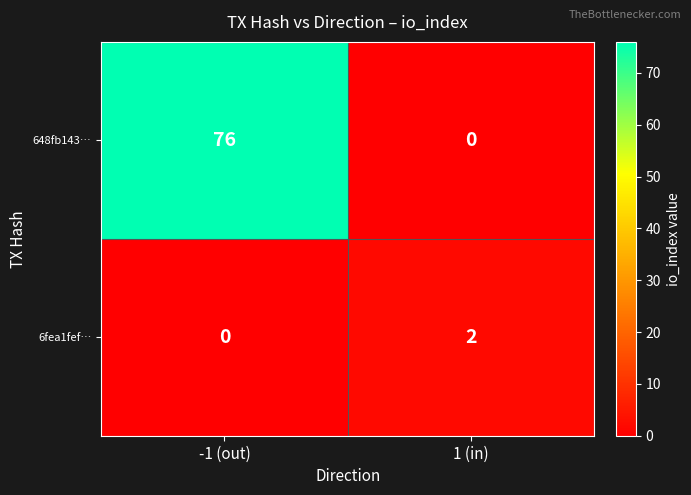

Which series changed the most between -1 (out) and 1 (in)?

648fb143…